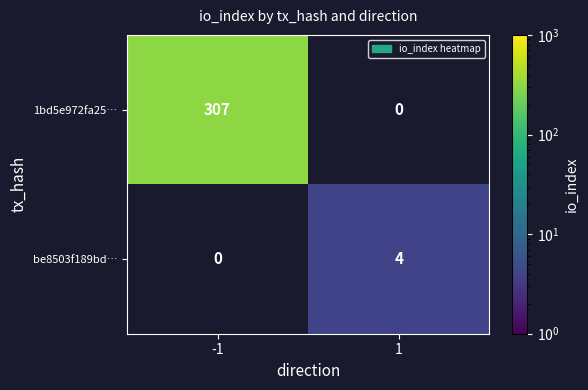

True or false: 1bd5e972fa25… has a value of 124 at -1.

False